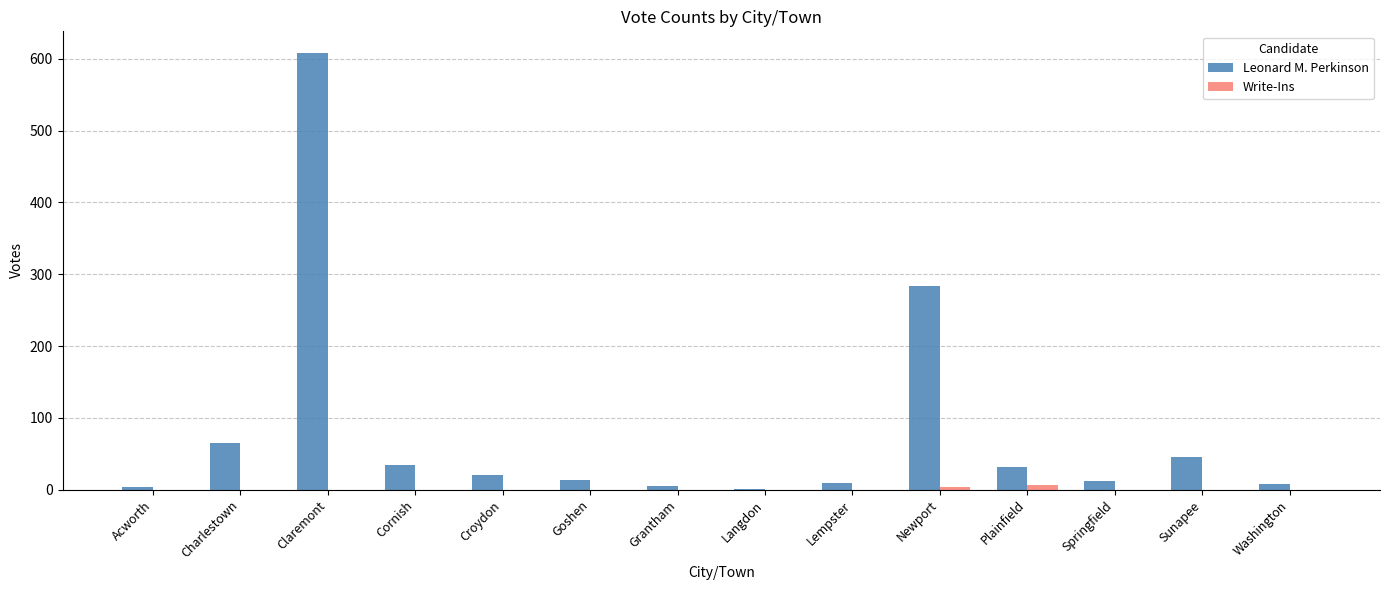

What is the sum of all Leonard M. Perkinson values?

1140